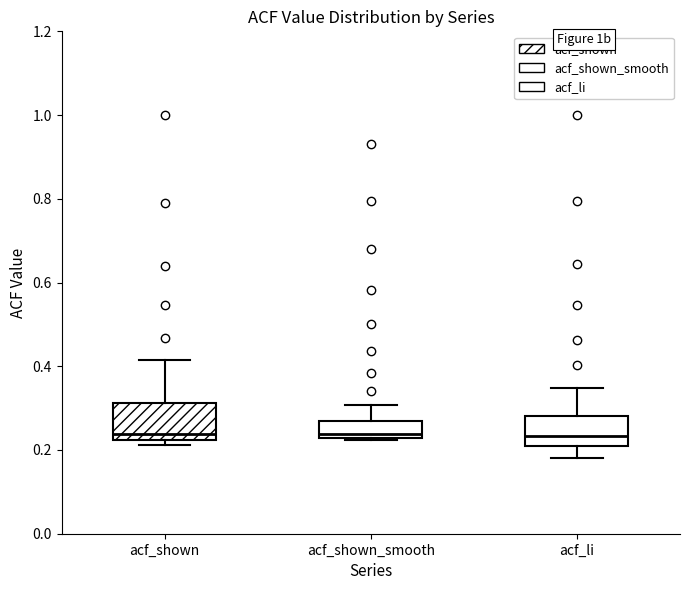

Reading left to right, transcribe this box plot: for each box, give where its median line is, the range the box spans, and where its two whiskers end, as read against the y-axis. The values are not printed on the chart, so give them approximately, as read against the axis.

acf_shown: median 0.24, box 0.22 to 0.32, whiskers 0.22 (just below the box's lower edge) to 0.42
acf_shown_smooth: median 0.24, box 0.22 to 0.26, whiskers 0.22 to 0.30
acf_li: median 0.24, box 0.20 to 0.28, whiskers 0.18 to 0.34